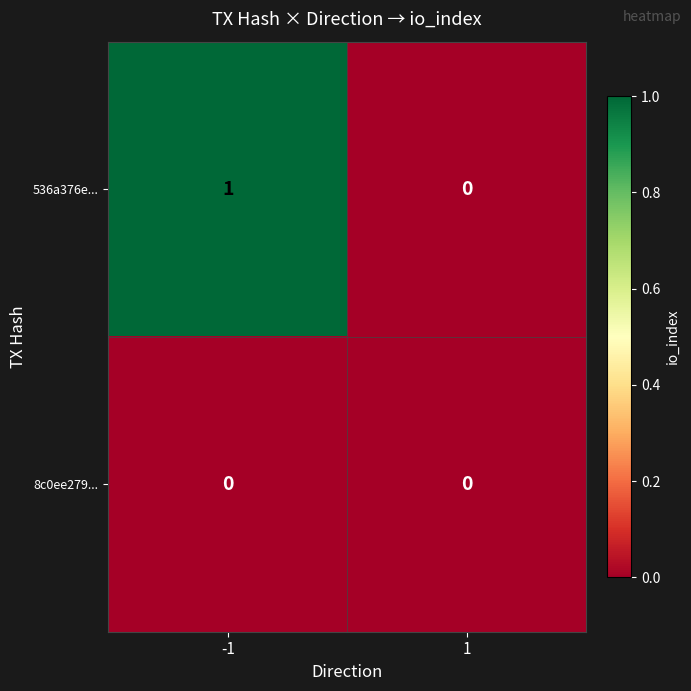

List the series in order of their peak value, lowest first.

8c0ee279..., 536a376e...